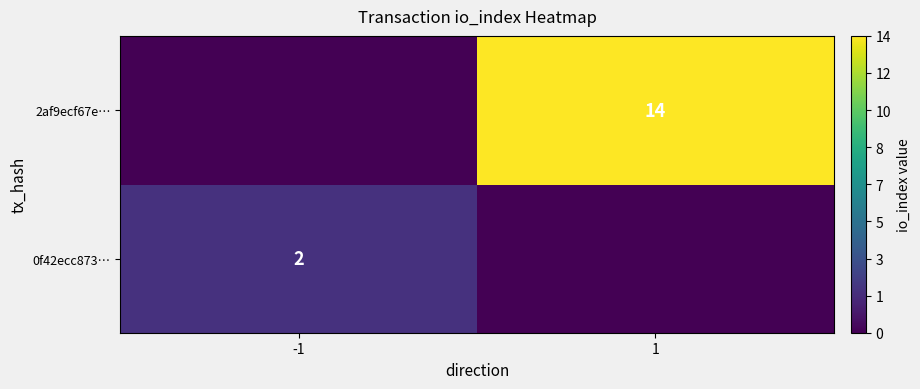

The value of 2af9ecf67e… at 1 is 7. True or false?

False